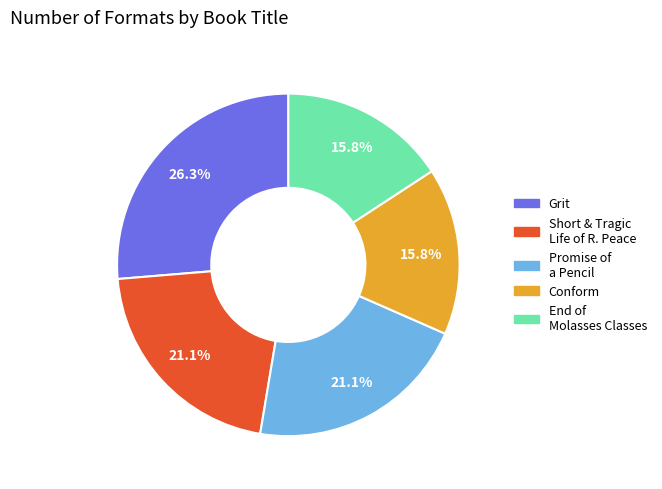

Is there any slice that represents more than half of the pie?

No